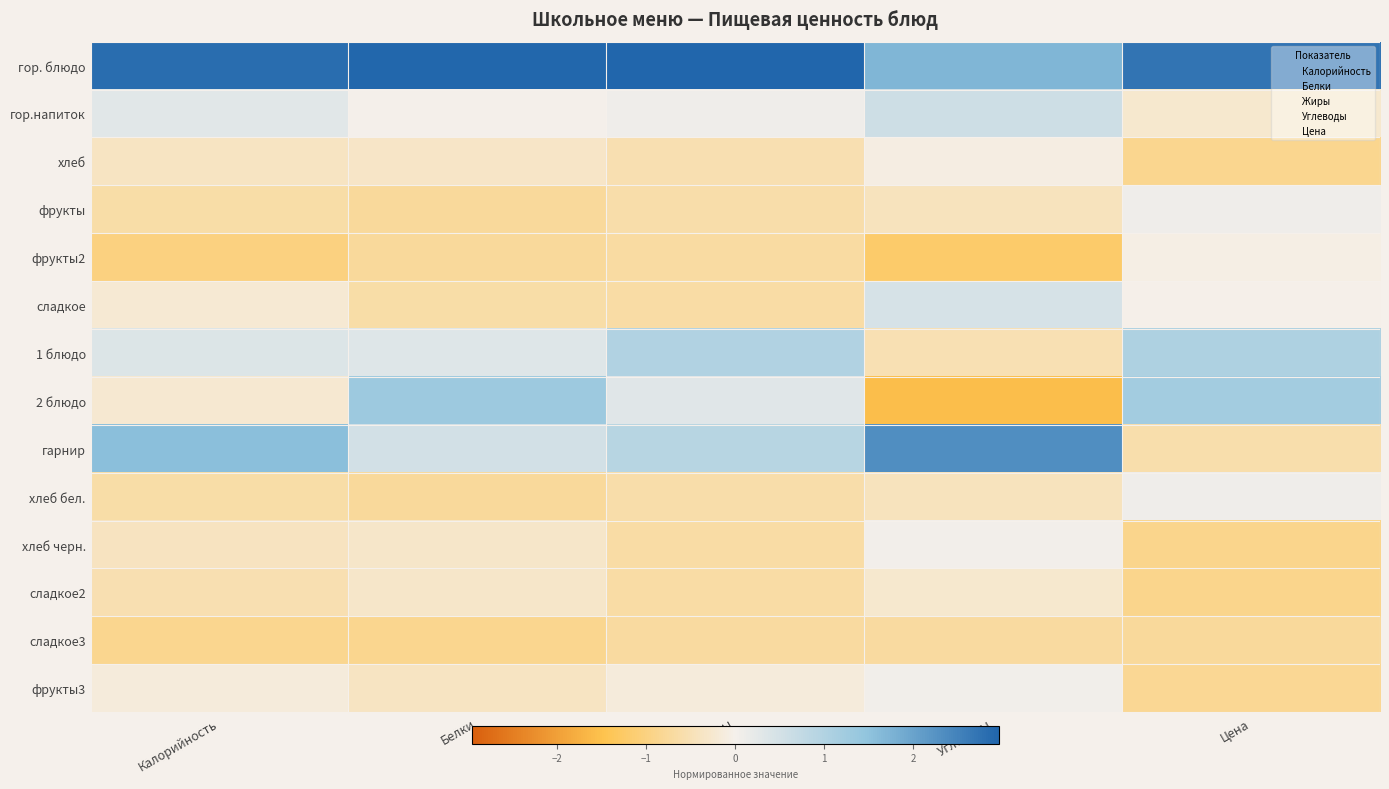

What is the minimum value shown in the chart?

-1.6